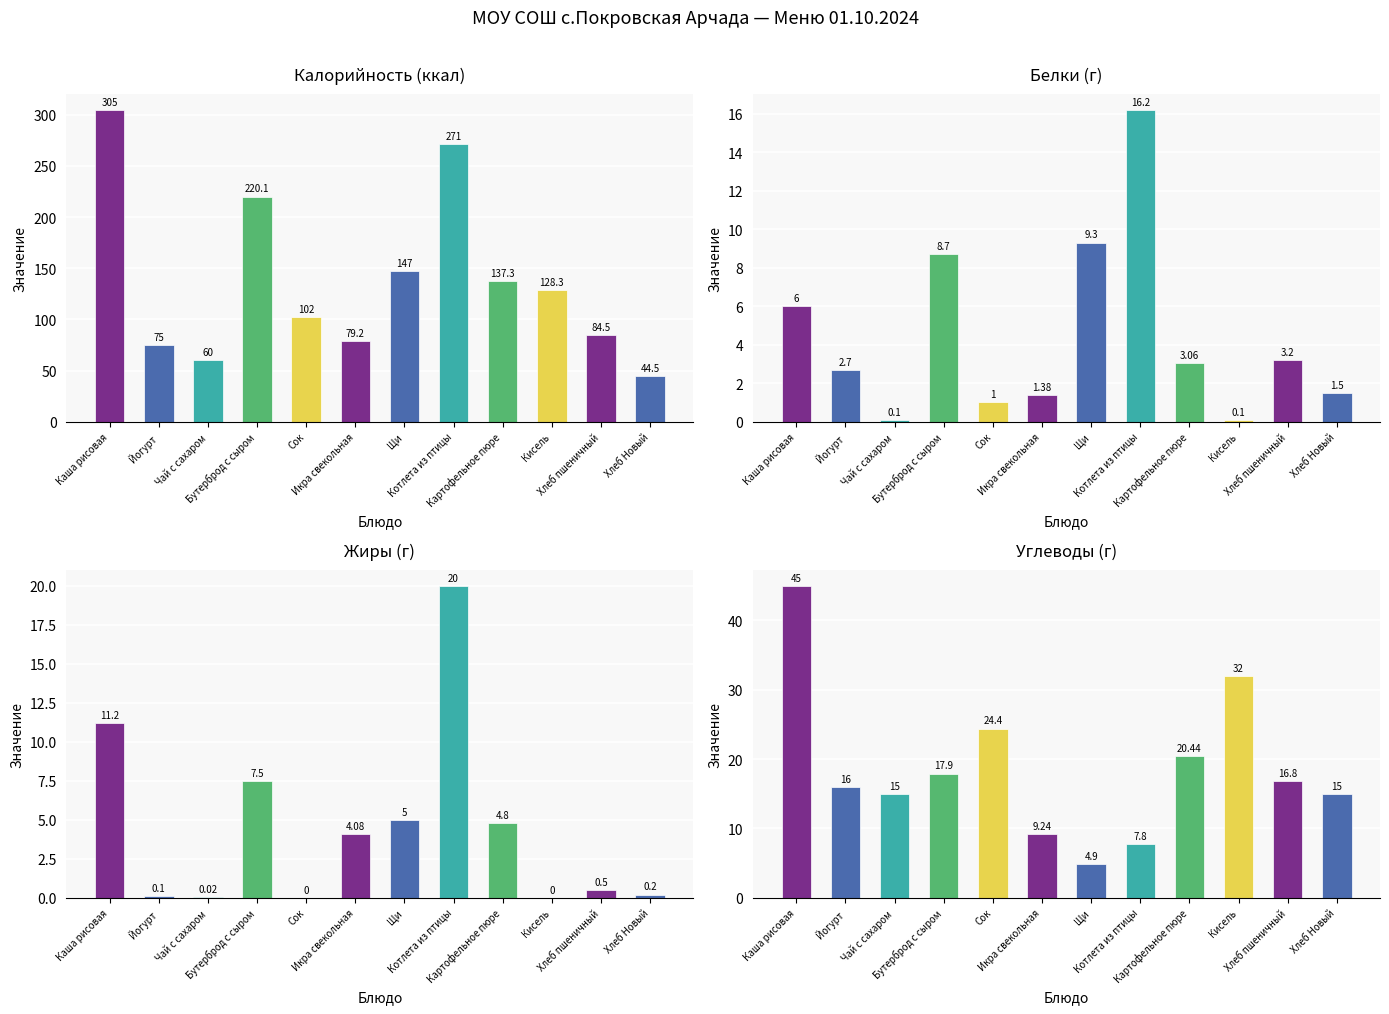

The Калорийность series shows 144.7 at Сок. True or false?

False